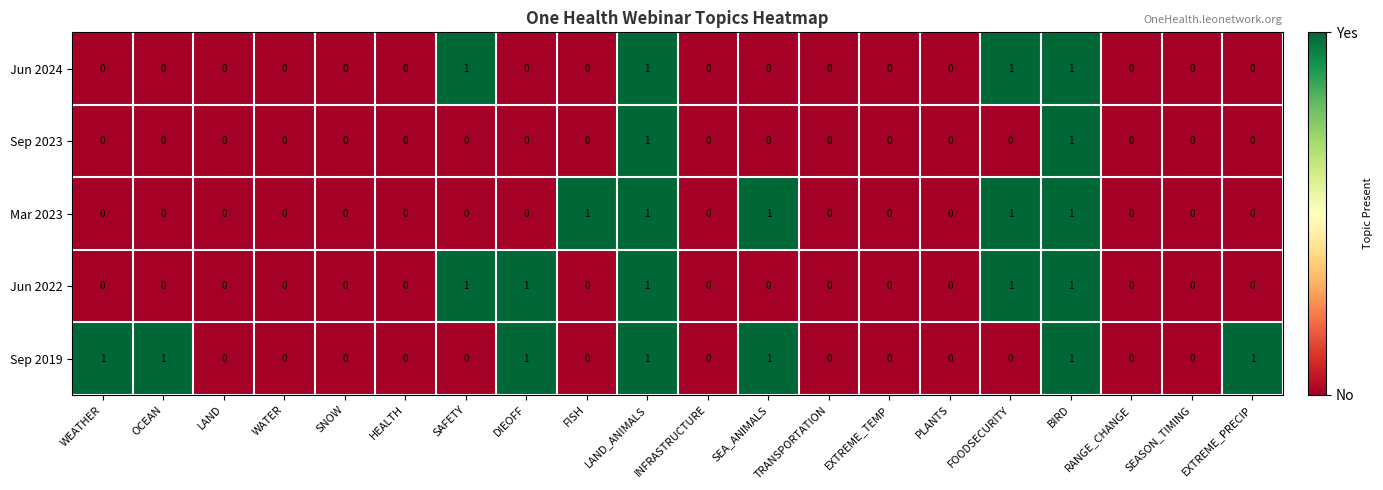

The value of Mar 2023 at HEALTH is 0. True or false?

True